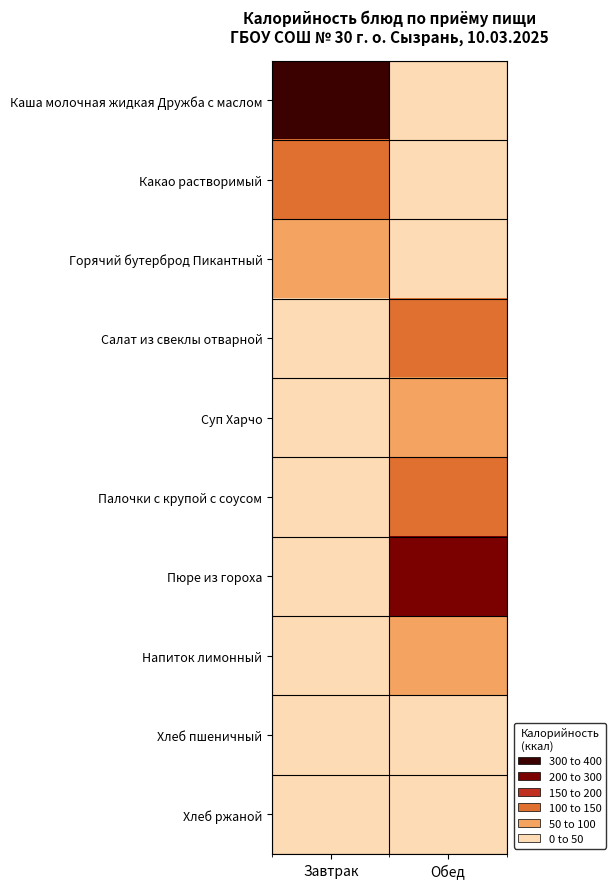

Reading left to right, transcribe all the data shown in this chart.

Каша молочная жидкая Дружба с маслом: Завтрак=346.8	Обед=0.0
Какао растворимый: Завтрак=138.0	Обед=0.0
Горячий бутерброд Пикантный: Завтрак=93.6	Обед=0.0
Салат из свеклы отварной: Завтрак=0.0	Обед=109.3
Суп Харчо: Завтрак=0.0	Обед=55.5
Палочки с крупой с соусом: Завтрак=0.0	Обед=121.9
Пюре из гороха: Завтрак=0.0	Обед=260.3
Напиток лимонный: Завтрак=0.0	Обед=86.3
Хлеб пшеничный: Завтрак=0.0	Обед=45.2
Хлеб ржаной: Завтрак=0.0	Обед=38.0